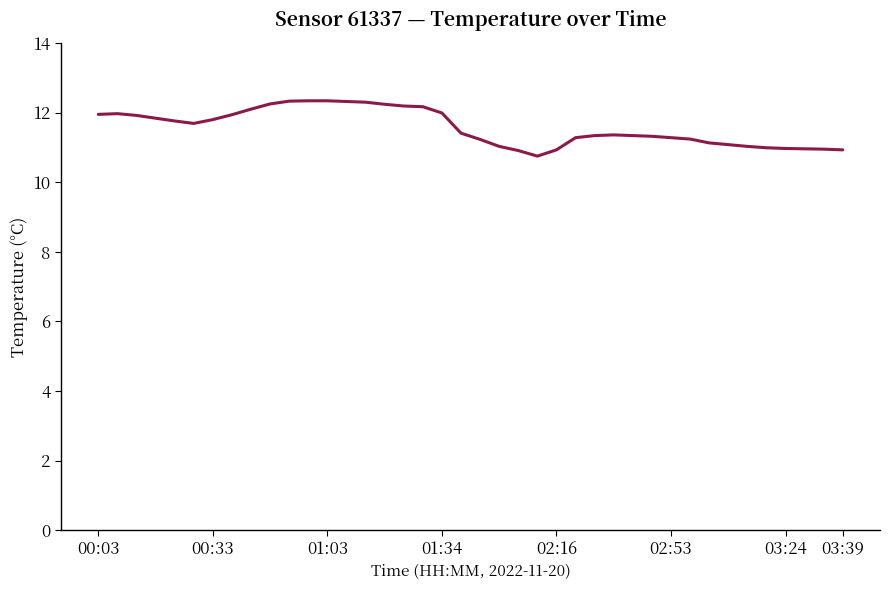

What is the difference between the maximum and minimum values?

1.6